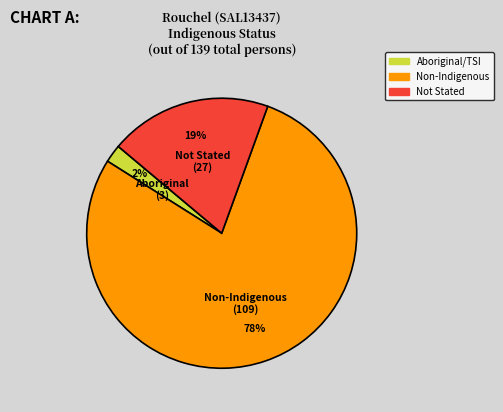

Is there a majority slice in this chart?

Yes